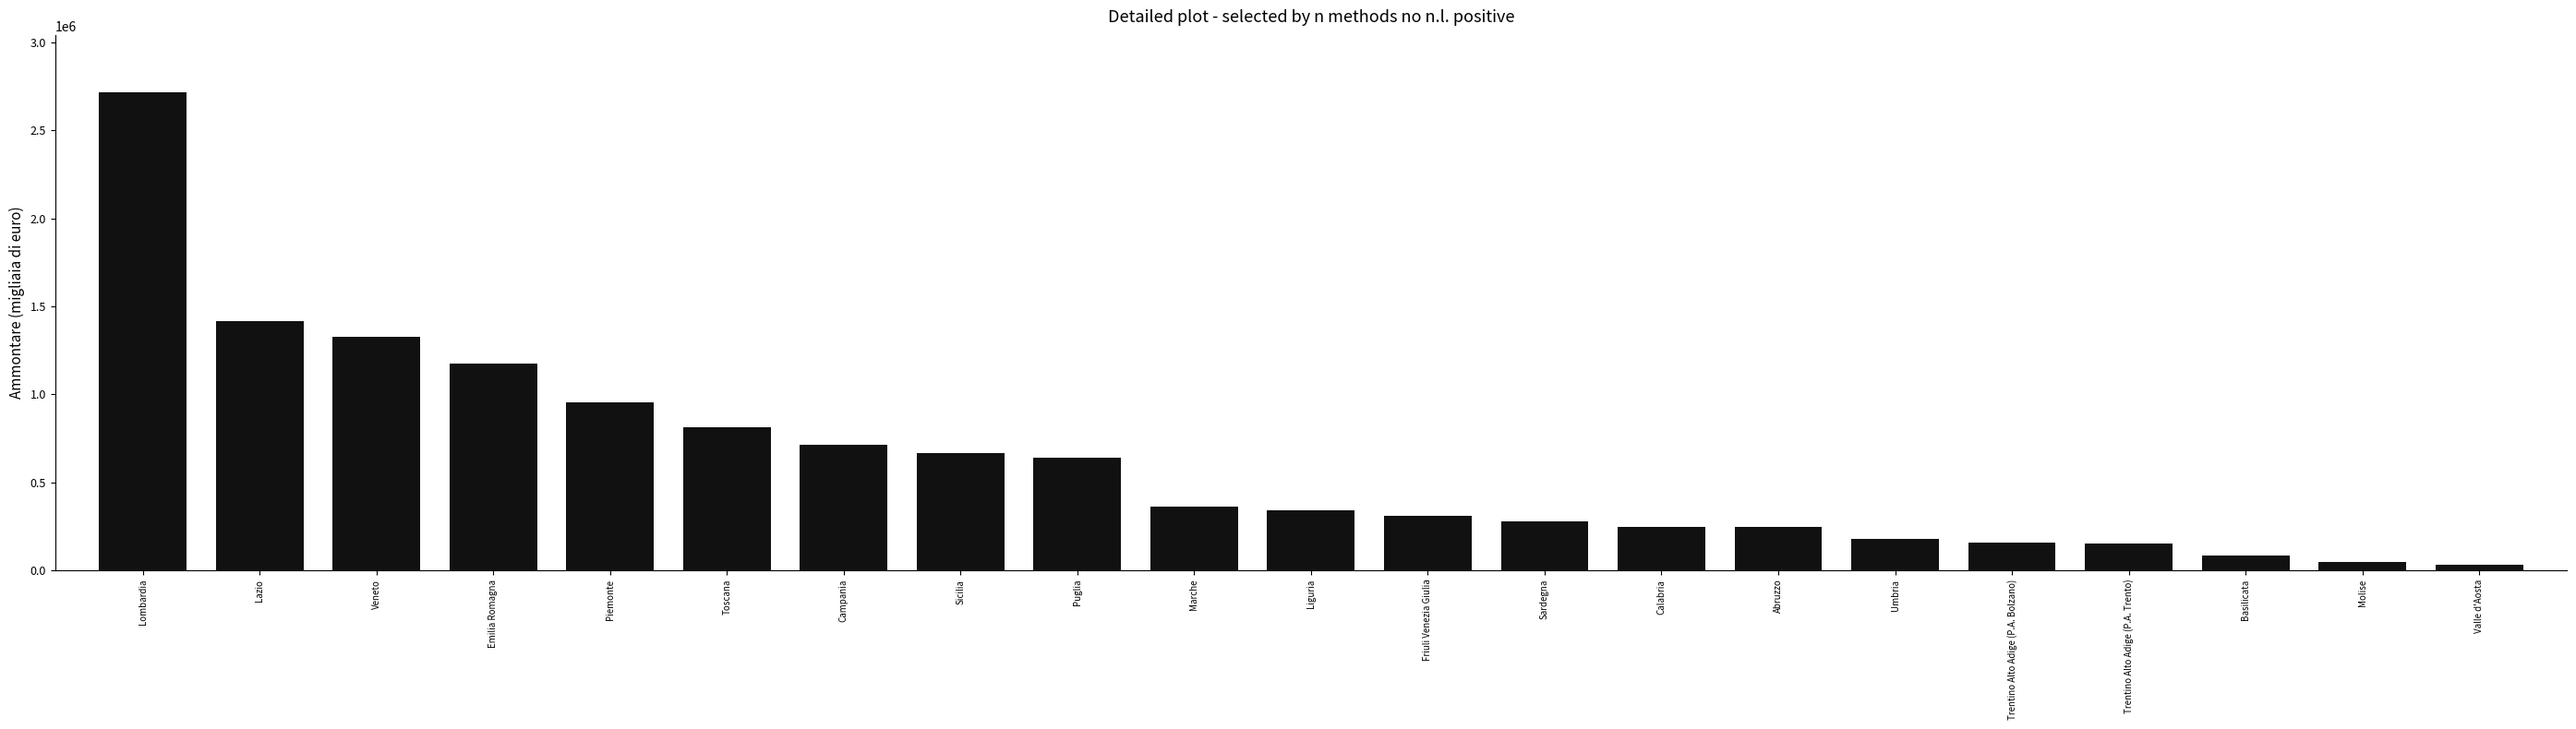

What is the average value?

612003